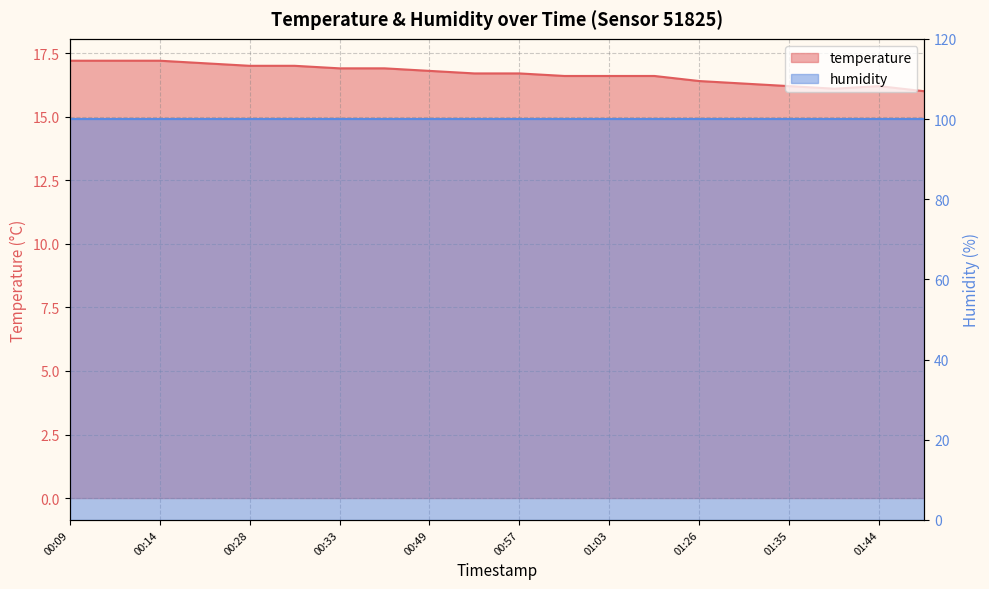

What is the greatest value displayed?

17.2